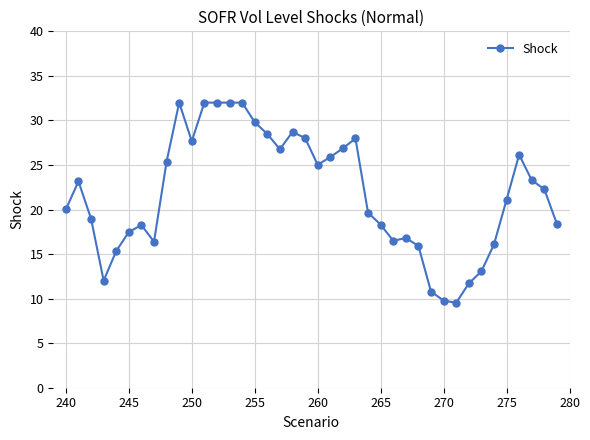

What is the difference between the maximum and second lowest values?

22.2